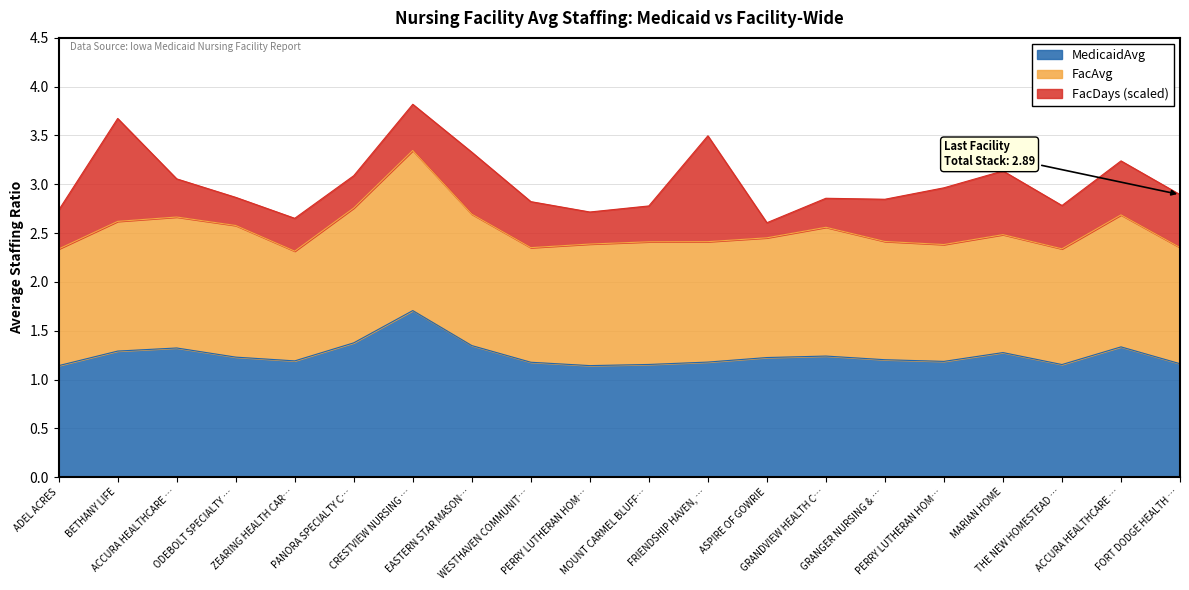

How many series are shown in this chart?

3